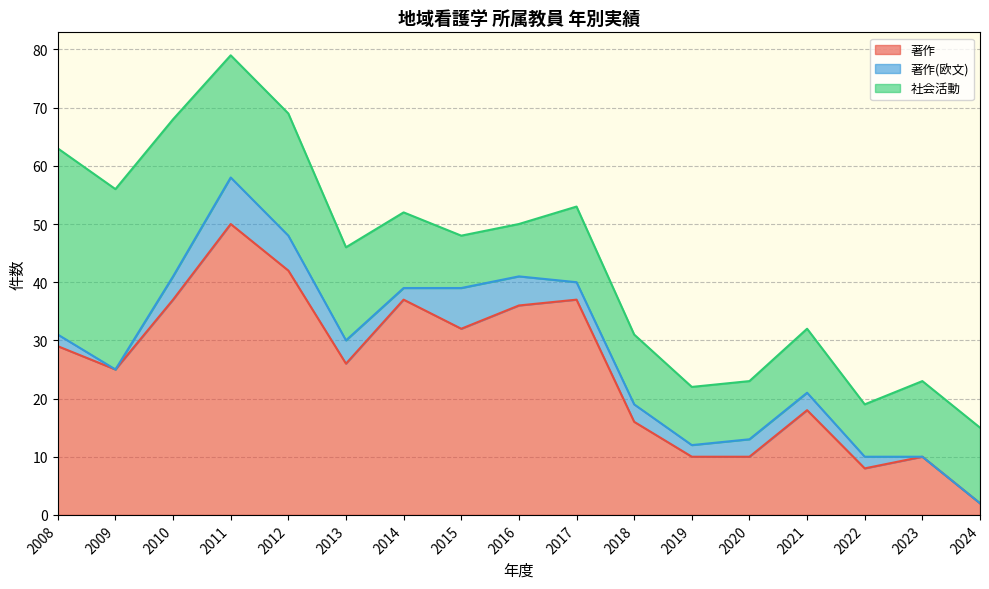

List the series in order of their peak value, highest first.

著作, 社会活動, 著作(欧文)